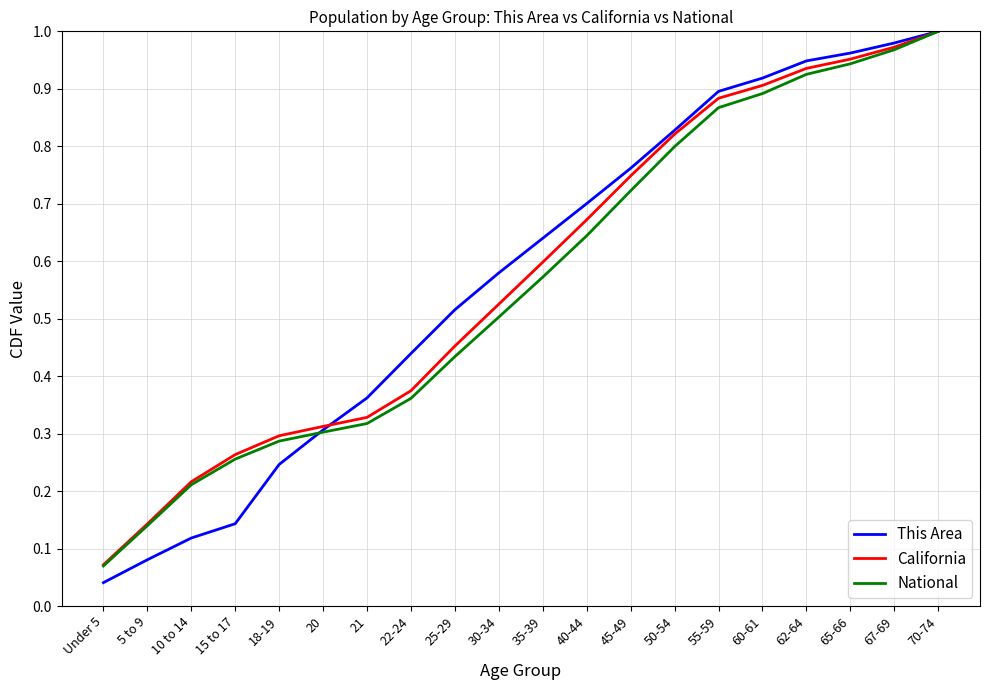

Rank the categories by National value from lowest to highest.

Under 5, 5 to 9, 10 to 14, 15 to 17, 18-19, 20, 21, 22-24, 25-29, 30-34, 35-39, 40-44, 45-49, 50-54, 55-59, 60-61, 62-64, 65-66, 67-69, 70-74